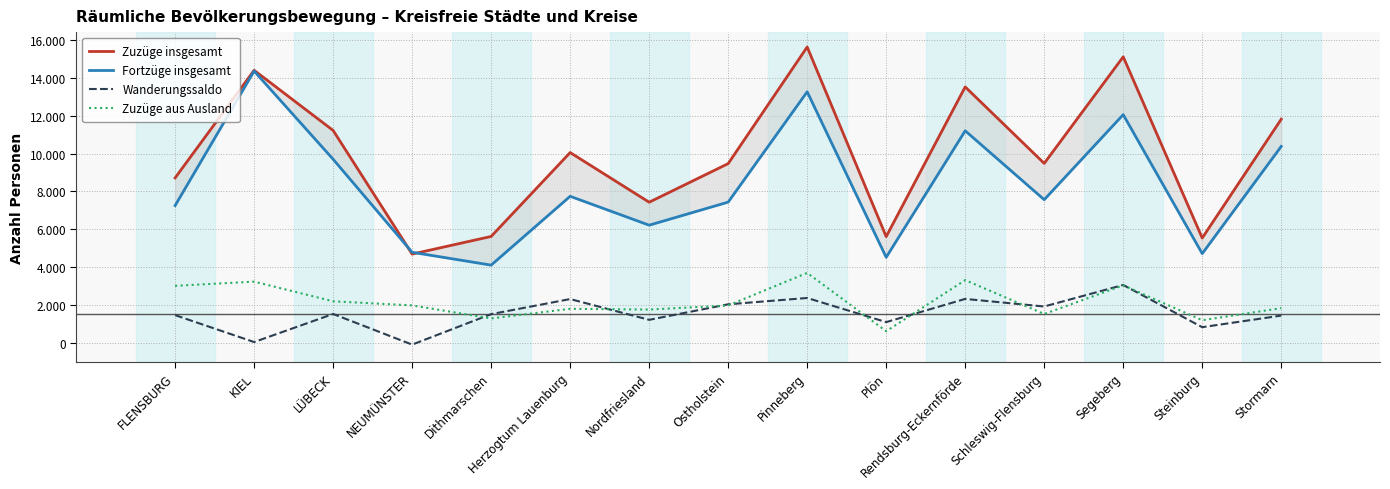

What is the total value across all series at Steinburg?

12264